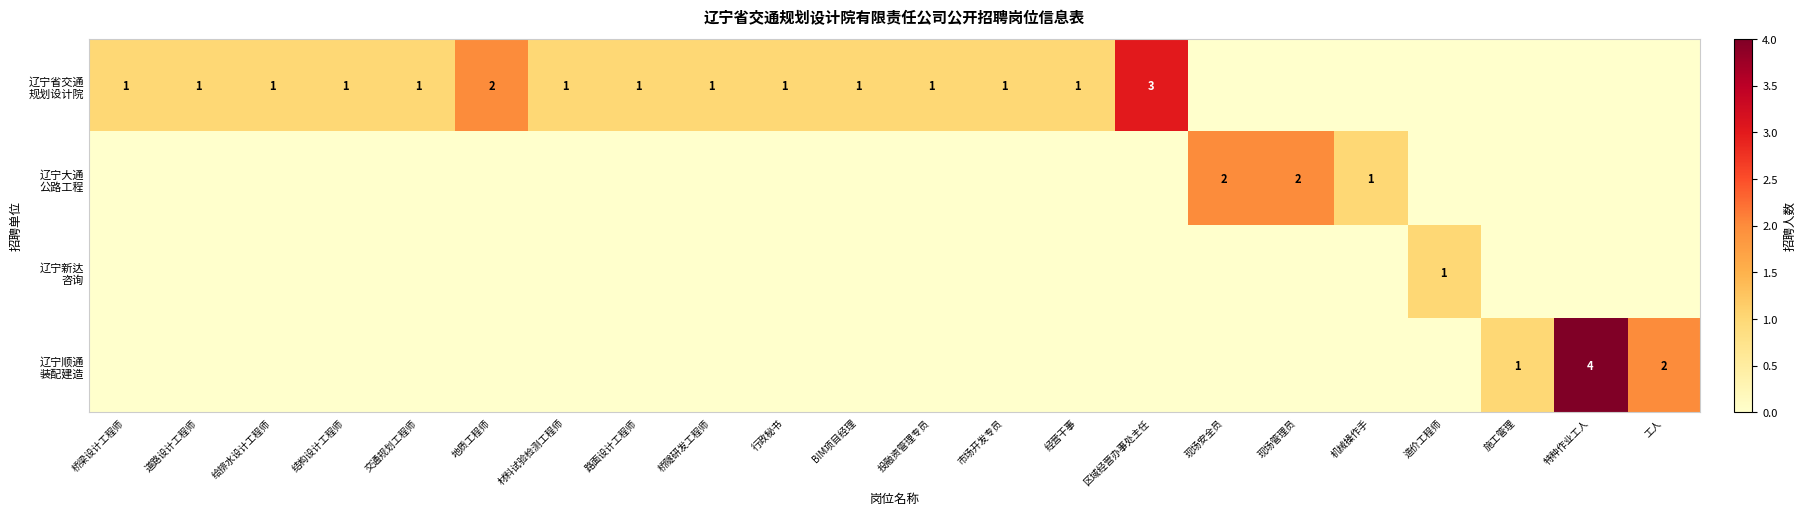

True or false: 辽宁省交通 规划设计院 has a value of 1 at 行政秘书.

False